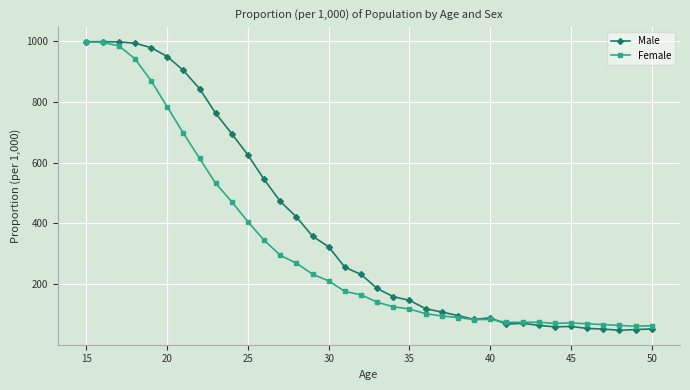

What is the sum of all Male values?

13923.0